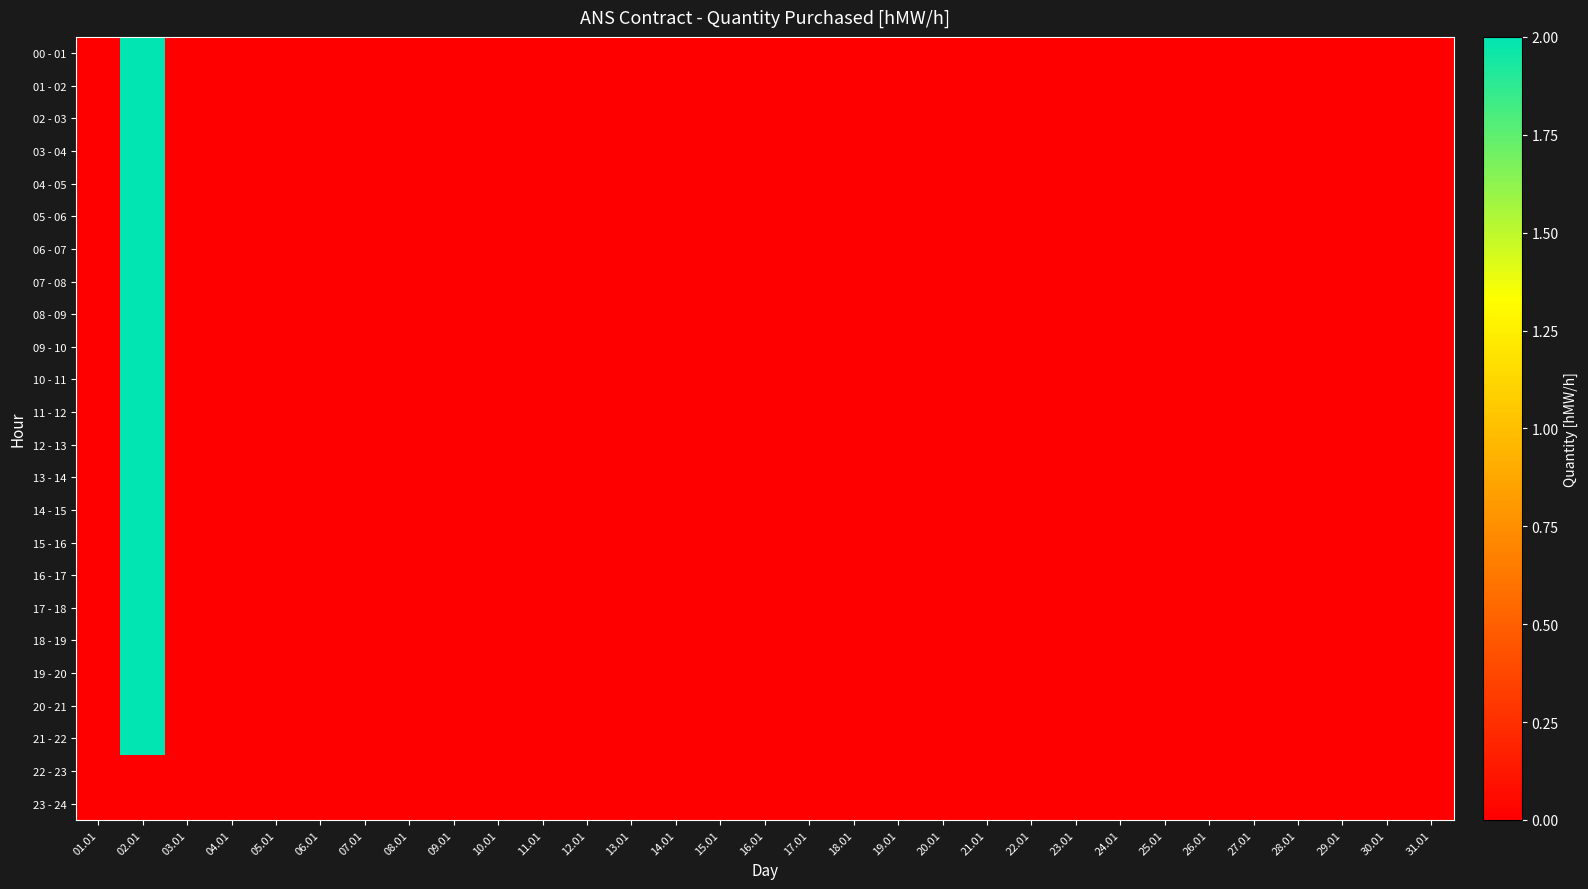

How many data points does each series have?

31